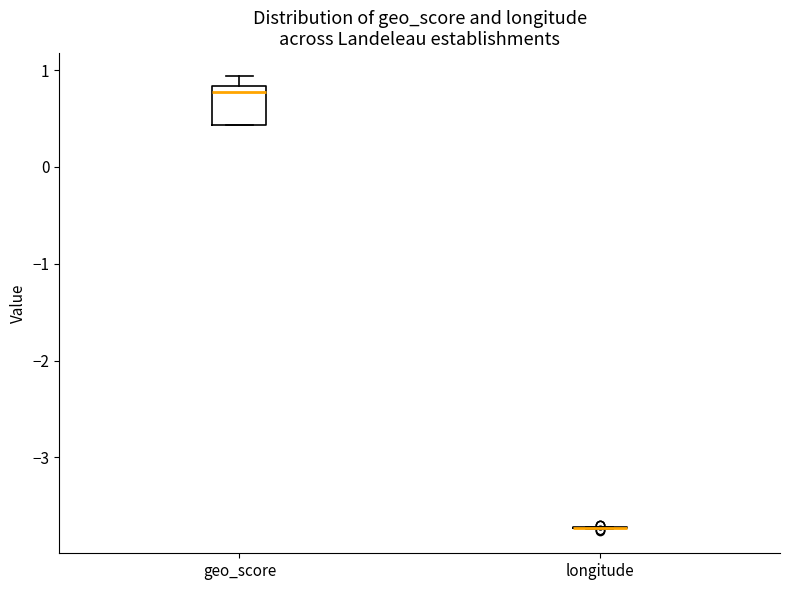

Where is the upper edge of the box for geo_score on the y-axis? The values are not printed on the chart, so give them approximately, as read against the axis.

0.8